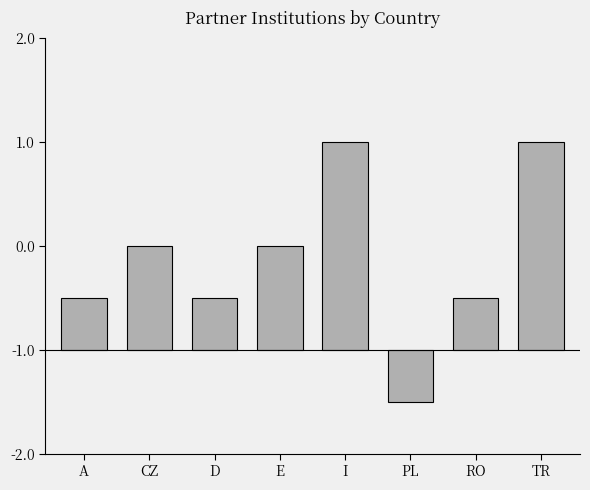

Are the bars horizontal?

No